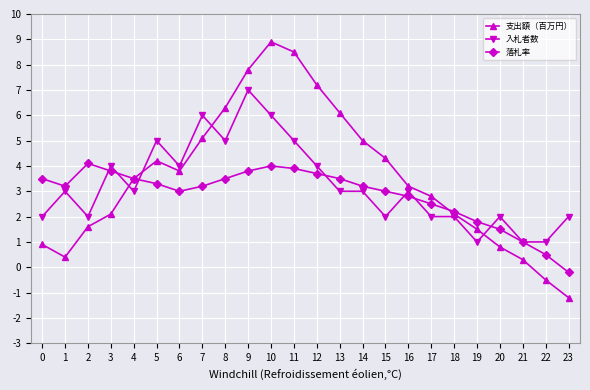

Which label corresponds to the largest value in the chart?

10